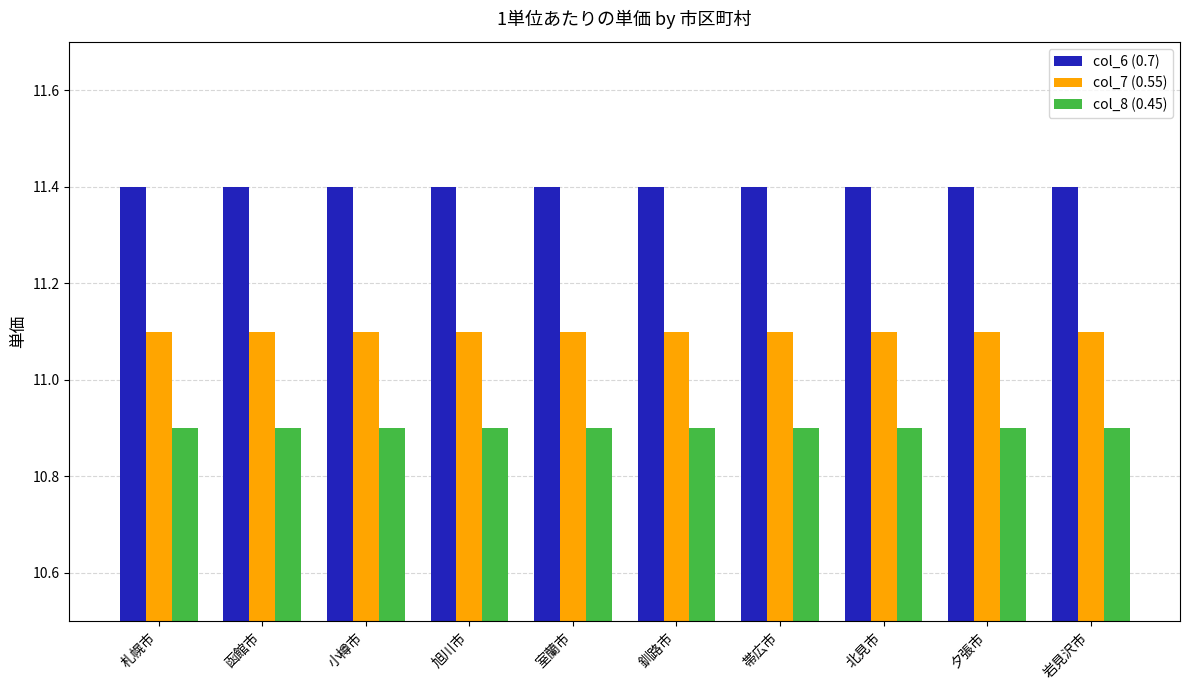

At 旭川市, list the series in order from largest to smallest.

col_6 (0.7), col_7 (0.55), col_8 (0.45)